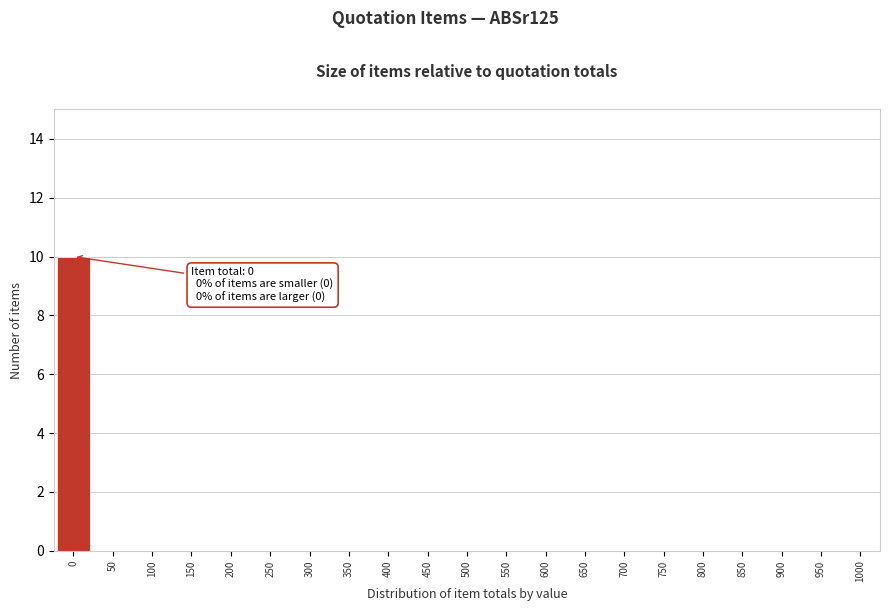

Reading left to right, extract all data points from this chart.

0=10	50=0	100=0	150=0	200=0	250=0	300=0	350=0	400=0	450=0	500=0	550=0	600=0	650=0	700=0	750=0	800=0	850=0	900=0	950=0	1000=0